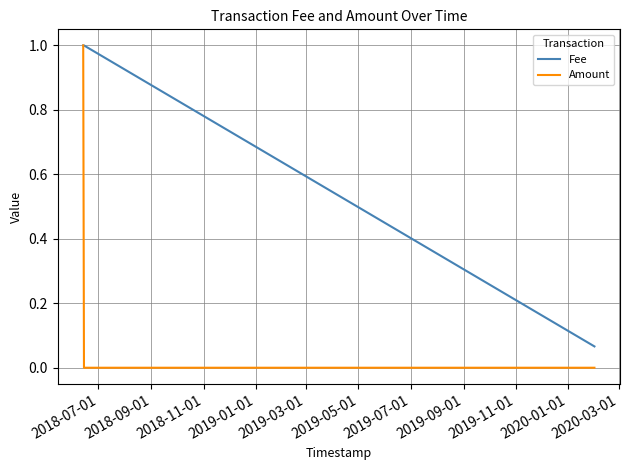

How many lines are shown in the chart?

2